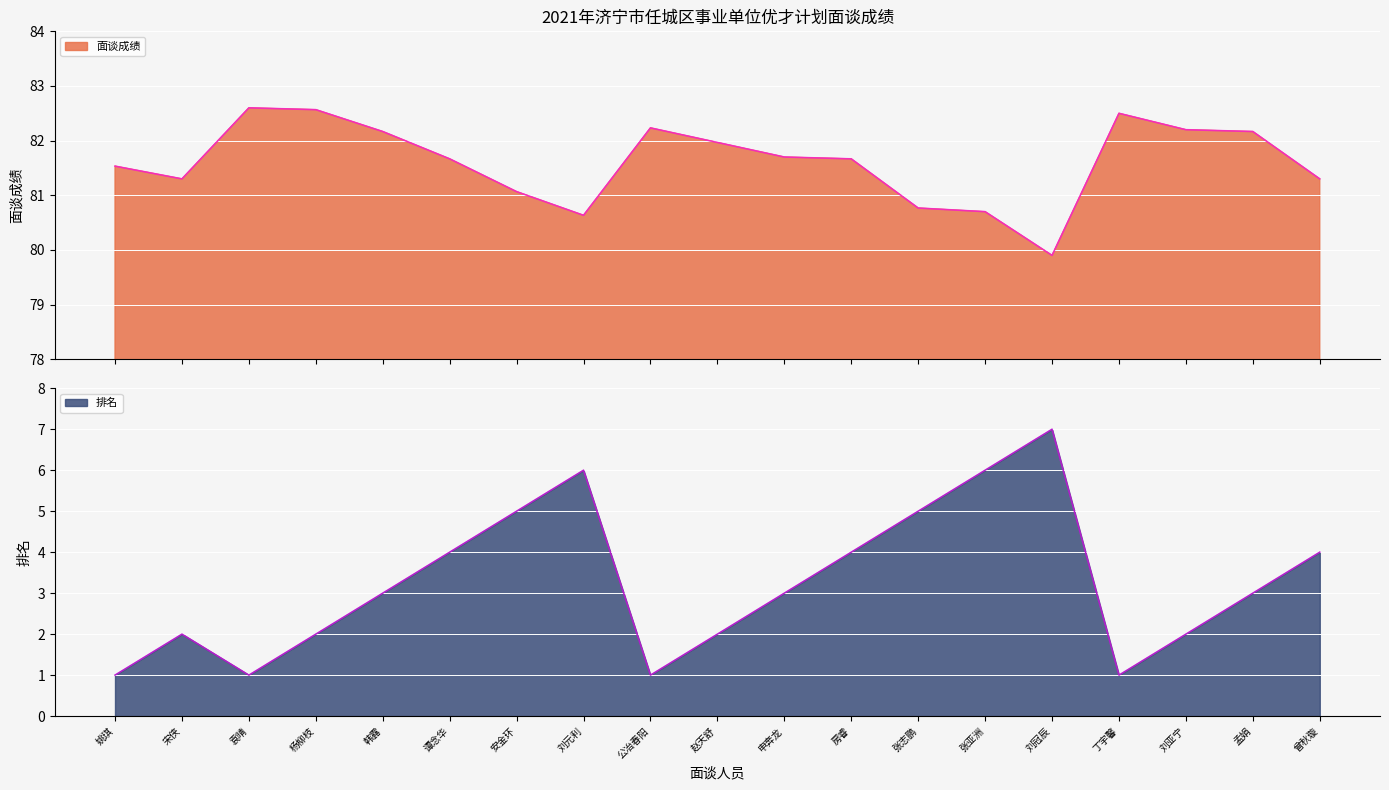

What is the sum of the 面谈成绩 values at 孟娟 and 刘元利?

162.8